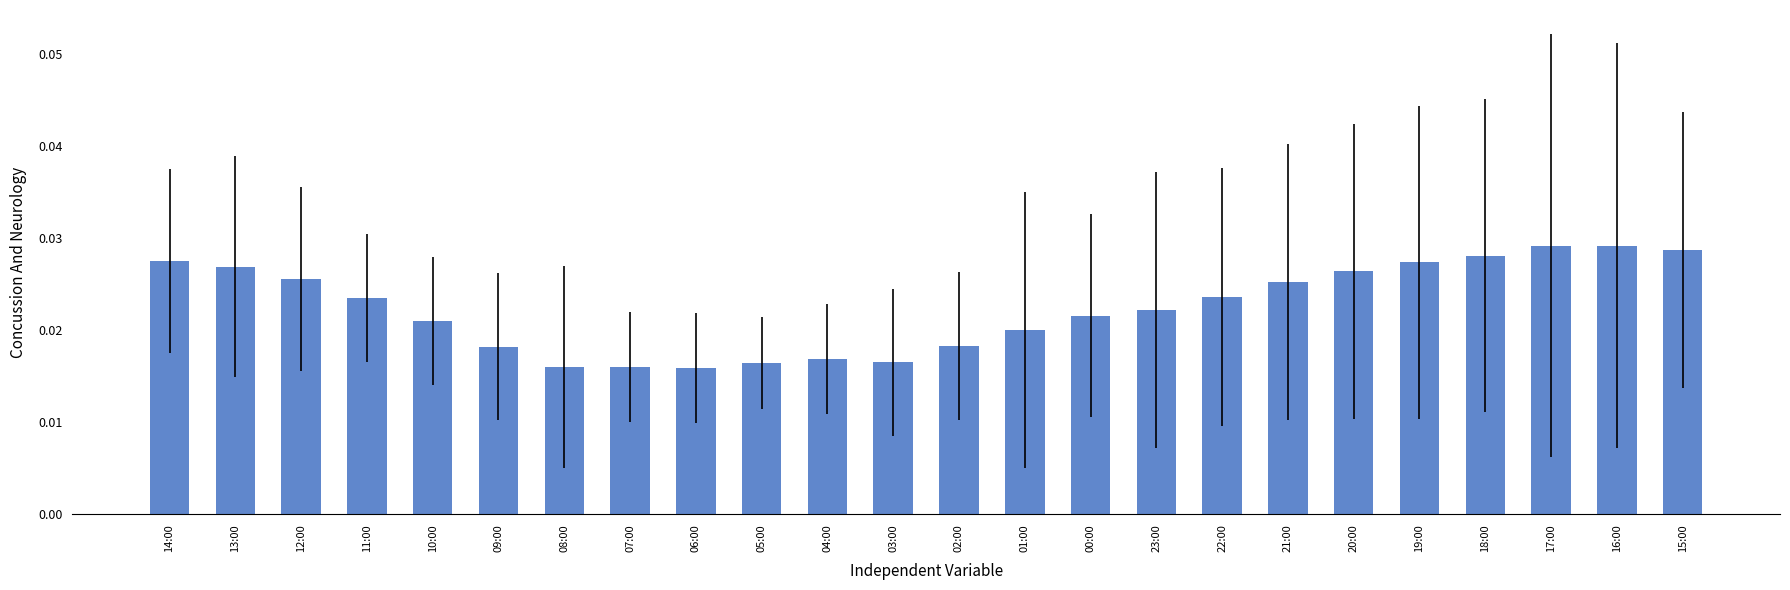

How many bars are there in total?

24